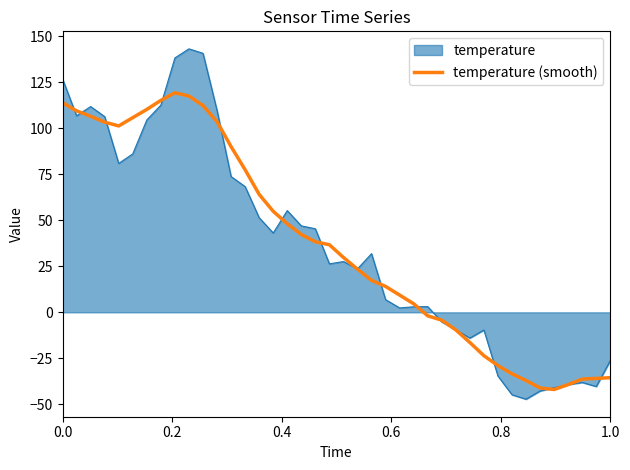

Rank the series by their maximum value, from lowest to highest.

temperature (smooth), temperature